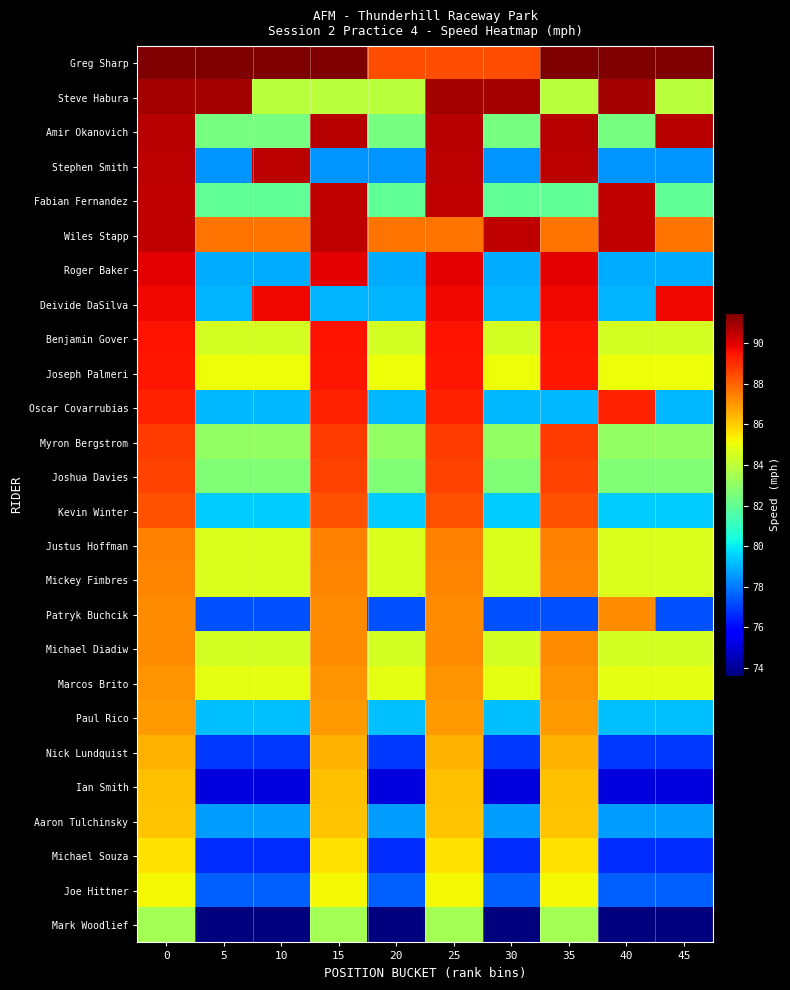

Which has a higher value, 15 or 45?

15